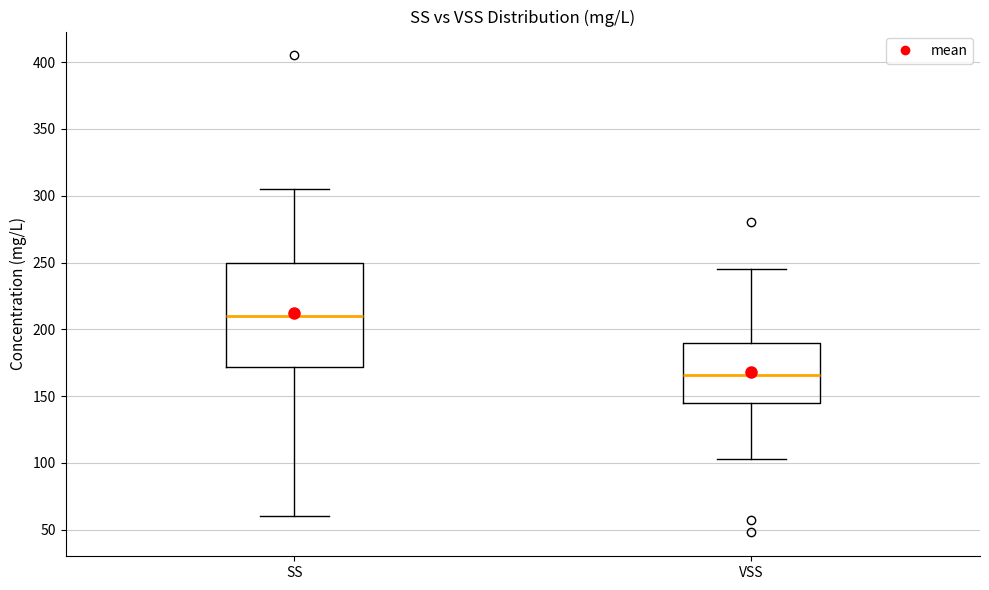

Reading left to right, transcribe this box plot: for each box, give where its median line is, the range the box spans, and where its two whiskers end, as read against the y-axis. The values are not printed on the chart, so give them approximately, as read against the axis.

SS: median 210, box 170 to 250, whiskers 60 to 305
VSS: median 165, box 145 to 190, whiskers 105 to 245